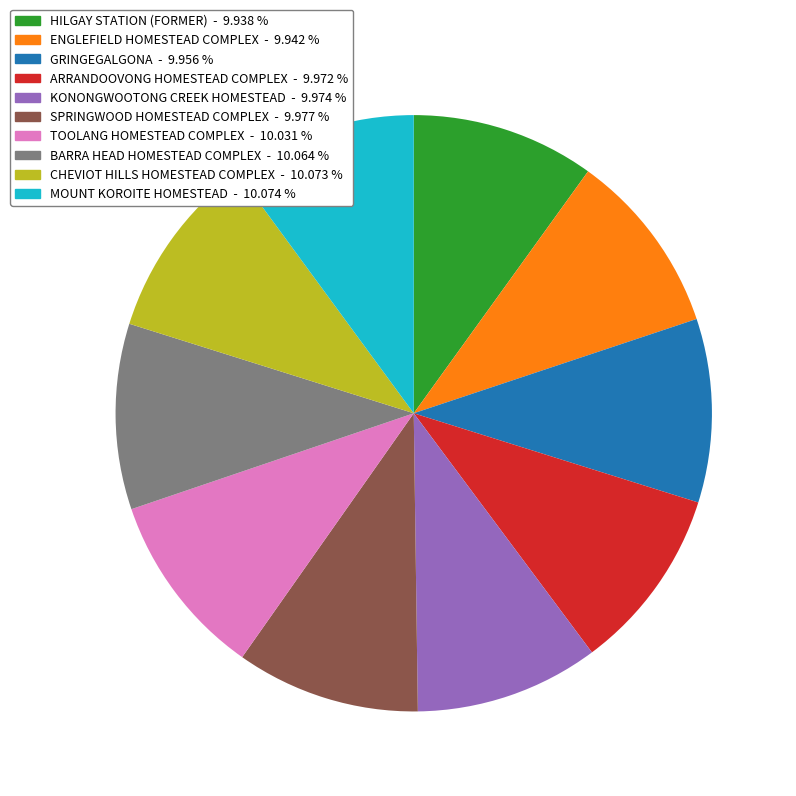

Is the sum of SPRINGWOOD HOMESTEAD COMPLEX and CHEVIOT HILLS HOMESTEAD COMPLEX greater than half?

No